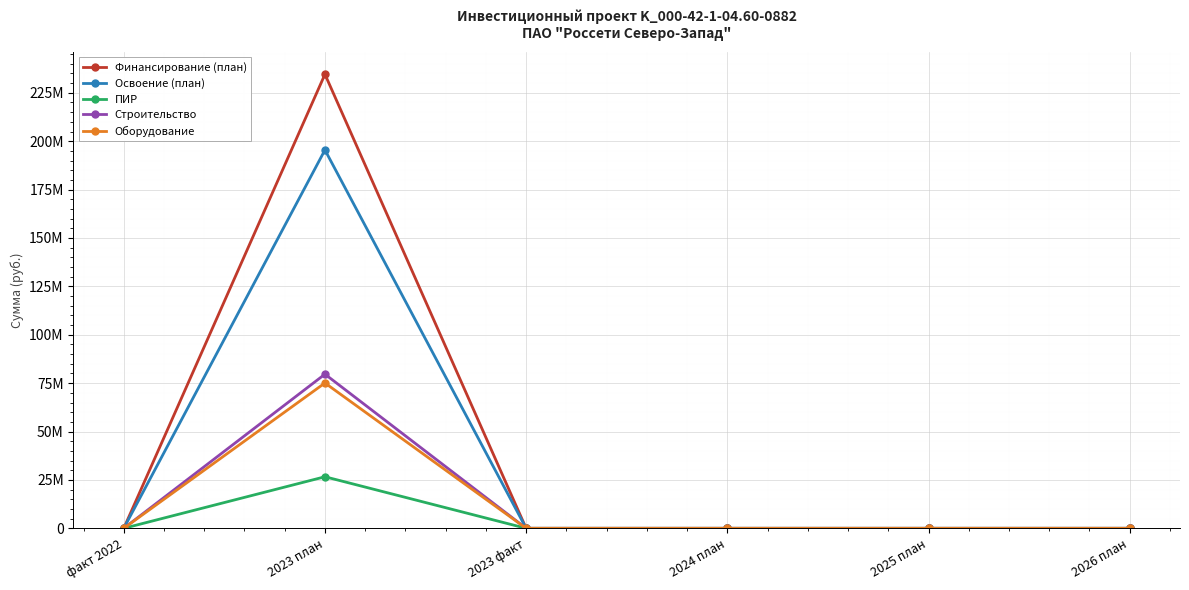

Is this an area chart (filled region under the line)?

No